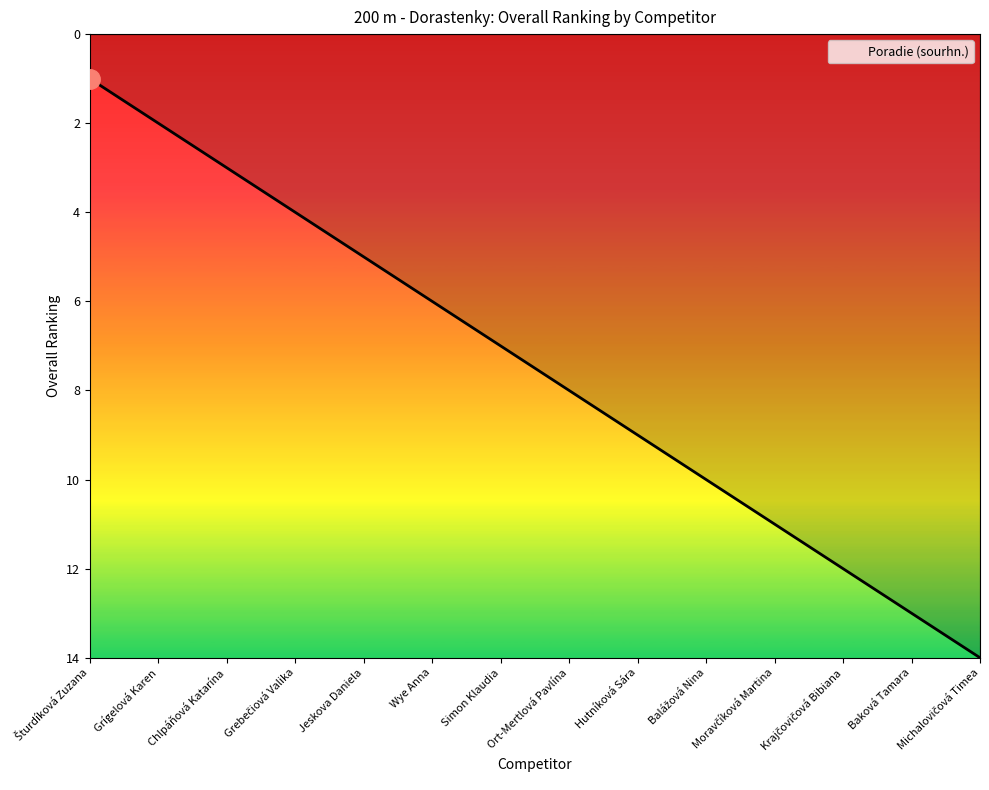

How many lines are shown in the chart?

1